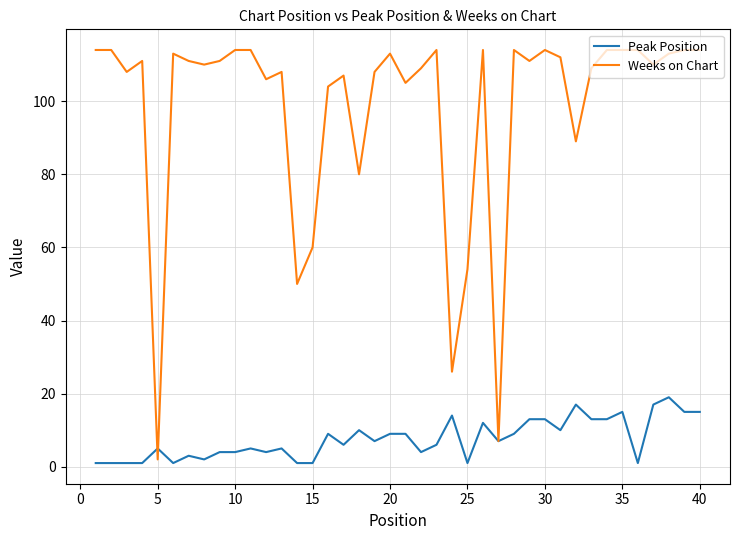

Which series has the largest total across all categories?

Weeks on Chart